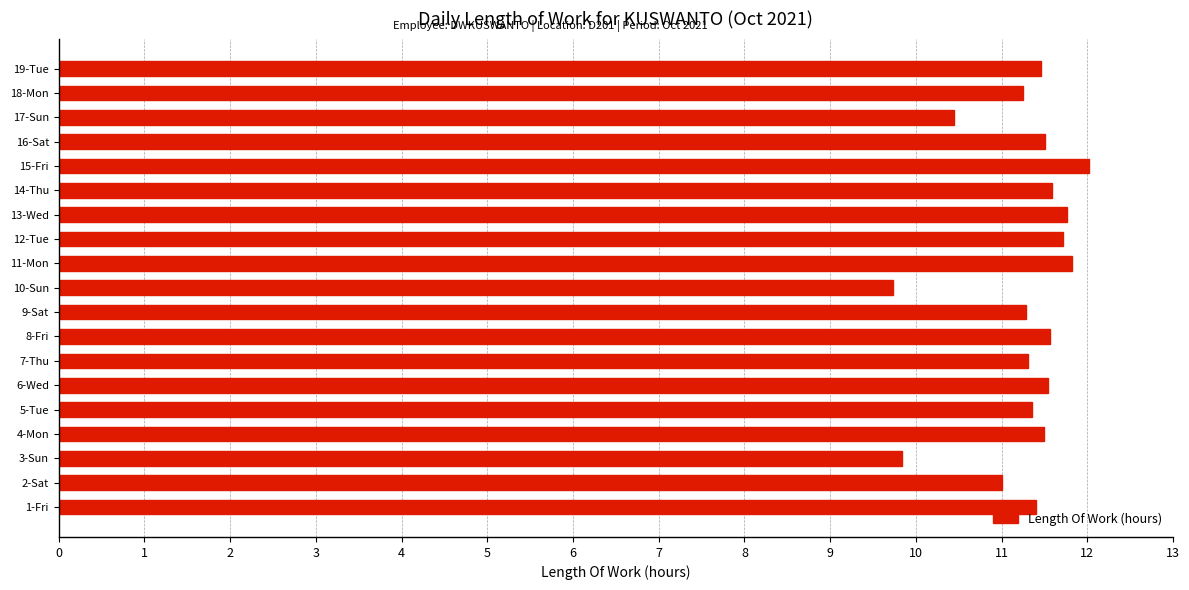

What value does the data have at 15-Fri?

12.0